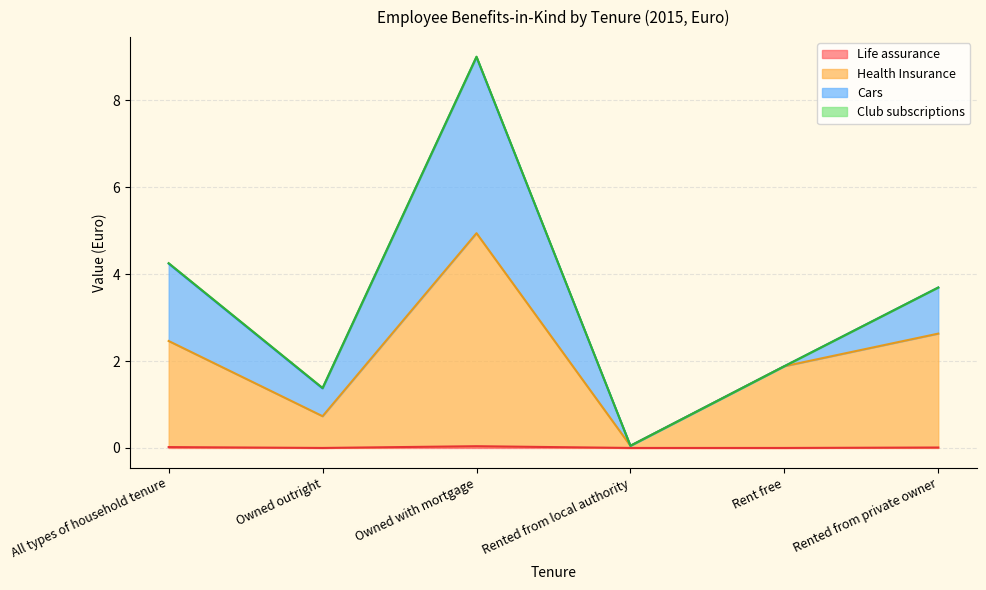

At which category is the sum across all series the highest?

Owned with mortgage